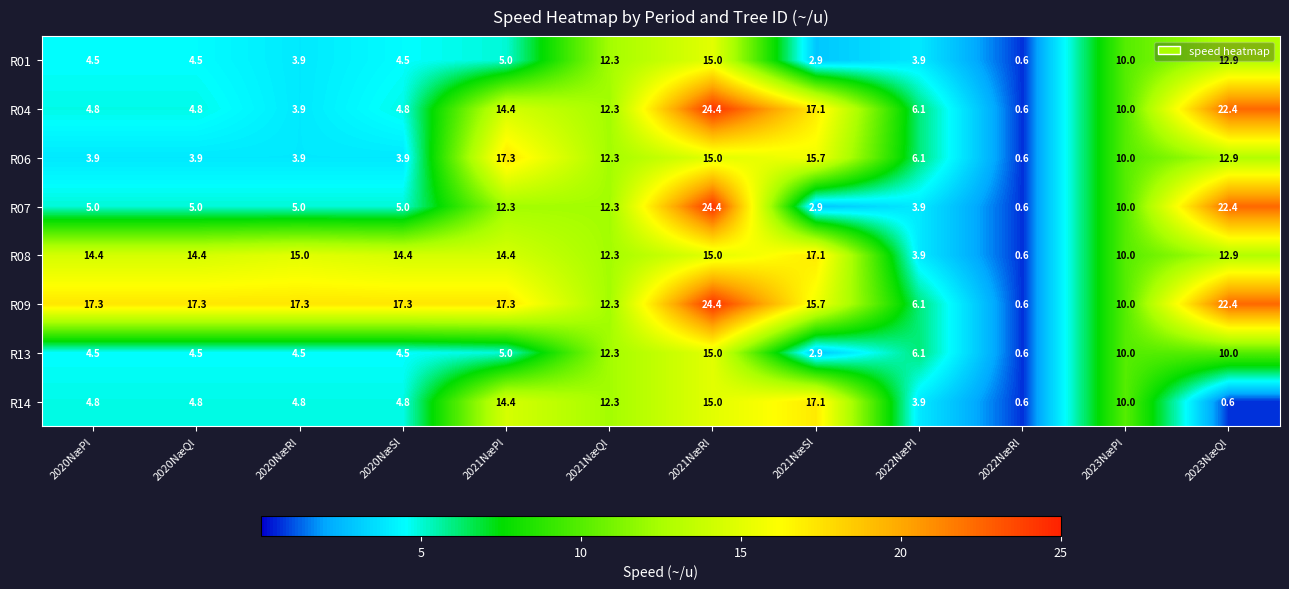

Count the number of data series in this chart.

8